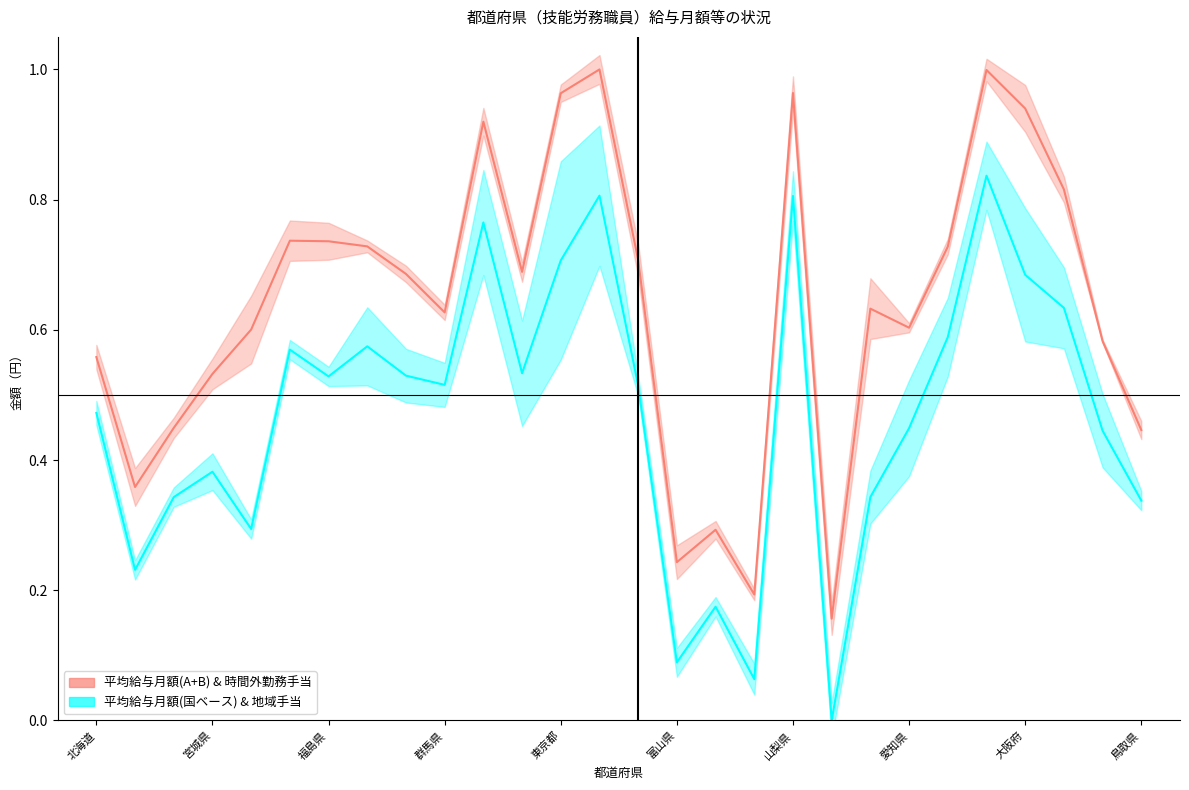

What is the sum of all 平均給与月額(国ベース) & 地域手当 values?

13.2